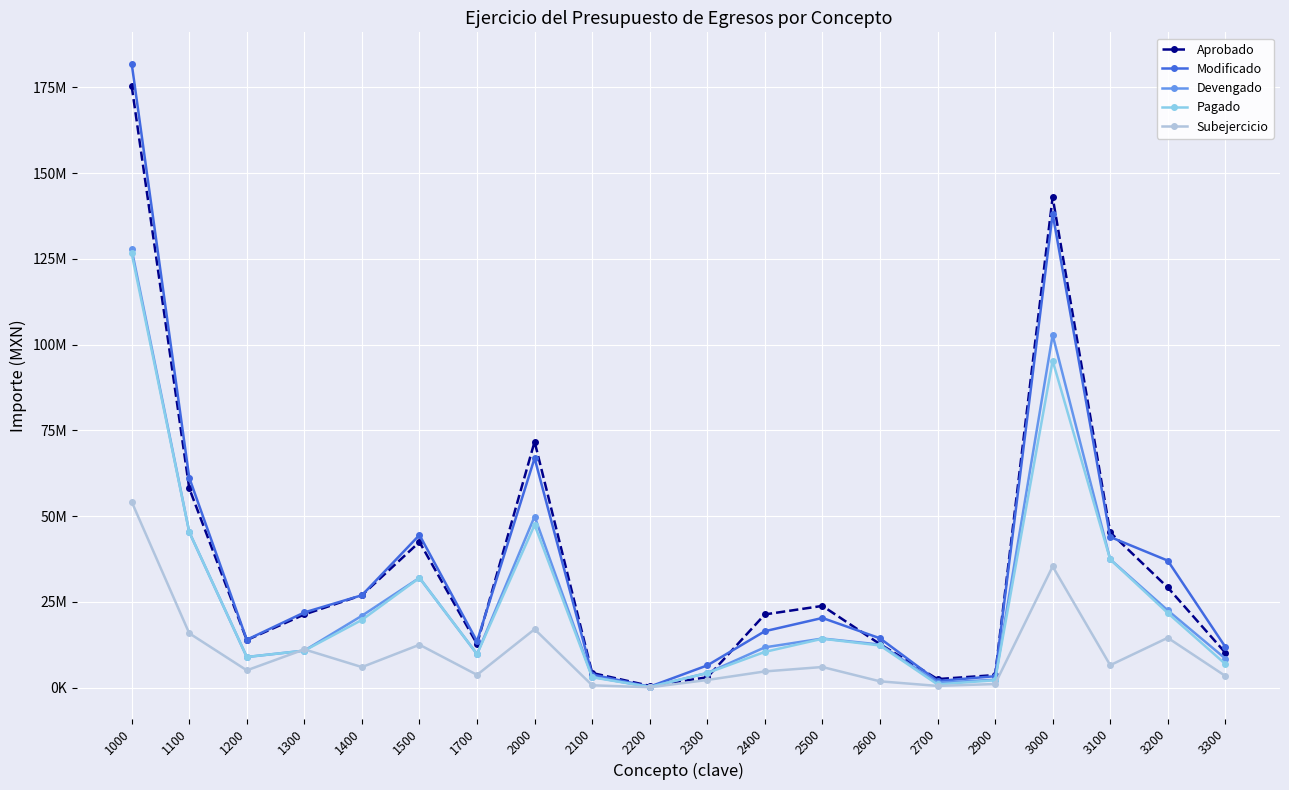

What are all the series names shown in the legend?

Aprobado, Modificado, Devengado, Pagado, Subejercicio